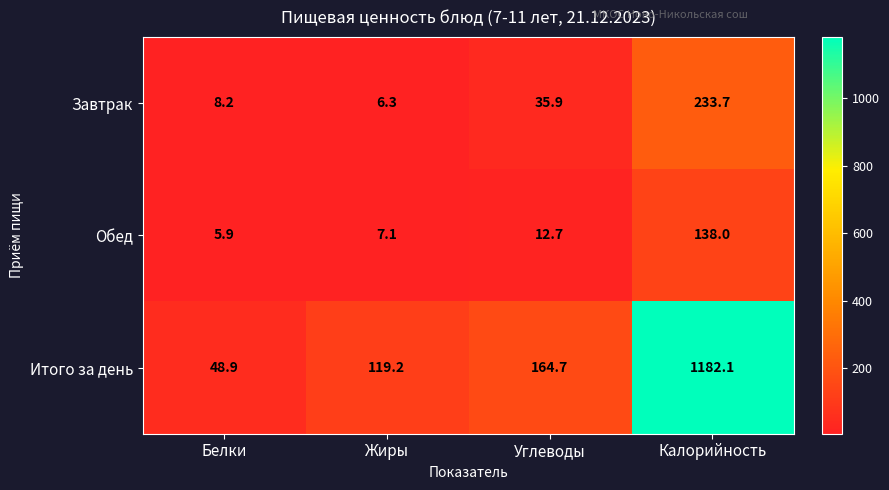

True or false: Завтрак has a value of 11.6 at Белки.

False